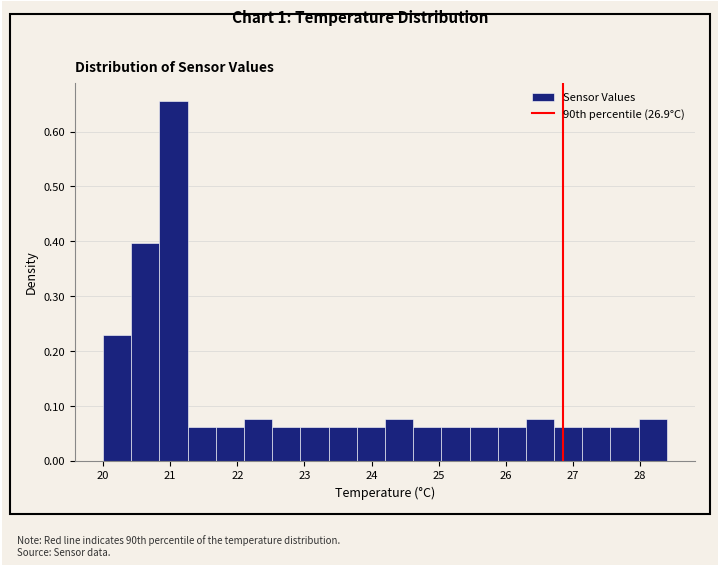

Reading left to right, transcribe this chart: for each bar, give the range it covers on the x-axis and its height. Neither the bar edges nor the heights are printed on the chart, so give them approximately, as read against the axes.

20.00 to 20.42: 0.23
20.42 to 20.84: 0.40
20.84 to 21.26: 0.66
21.26 to 21.68: 0.06
21.68 to 22.10: 0.06
22.10 to 22.52: 0.08
22.52 to 22.94: 0.06
22.94 to 23.36: 0.06
23.36 to 23.78: 0.06
23.78 to 24.20: 0.06
24.20 to 24.62: 0.08
24.62 to 25.04: 0.06
25.04 to 25.46: 0.06
25.46 to 25.88: 0.06
25.88 to 26.30: 0.06
26.30 to 26.72: 0.08
26.72 to 27.14: 0.06
27.14 to 27.56: 0.06
27.56 to 27.98: 0.06
27.98 to 28.40: 0.08